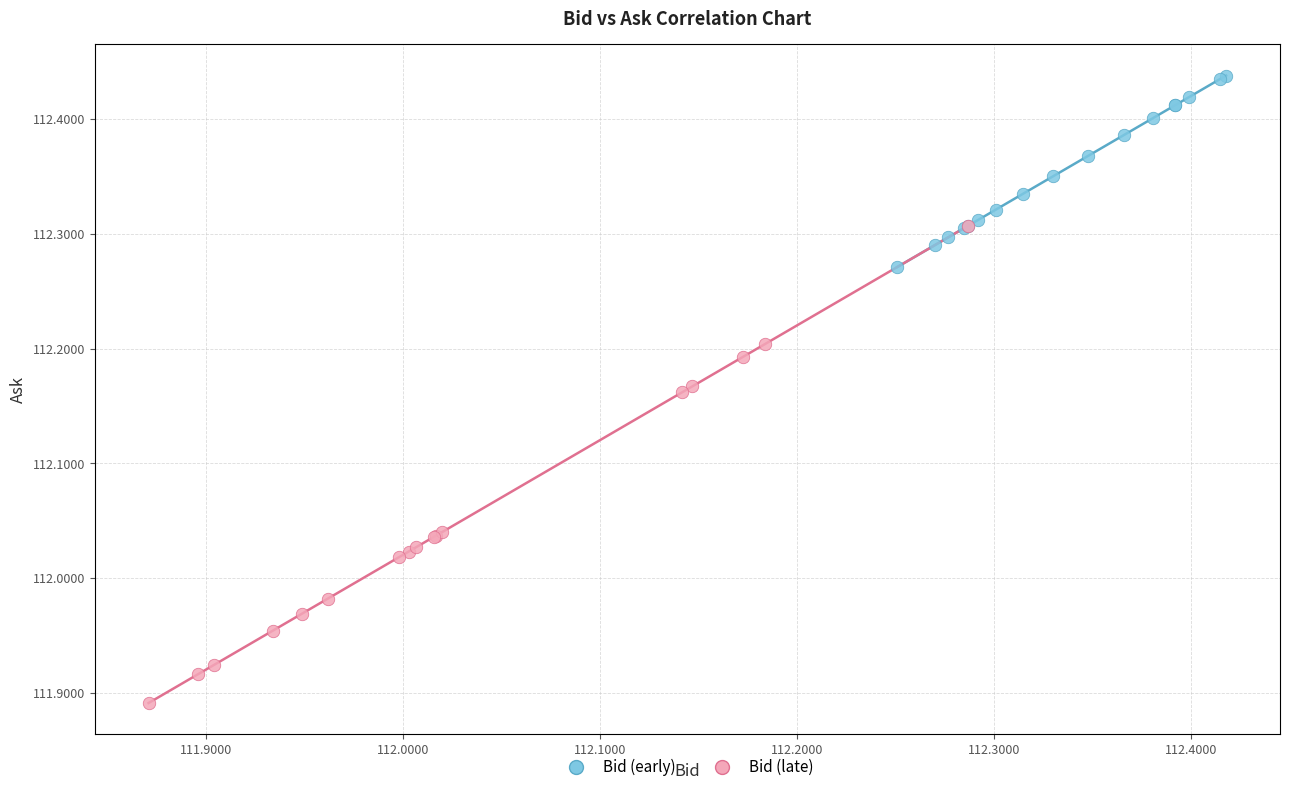

What are all the series names shown in the legend?

Bid (early), Bid (late)